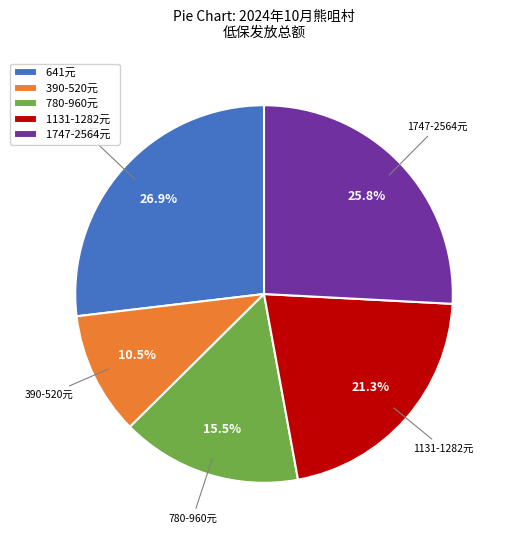

What is the ratio of the value at 780-960元 to the value at 390-520元?

1.5